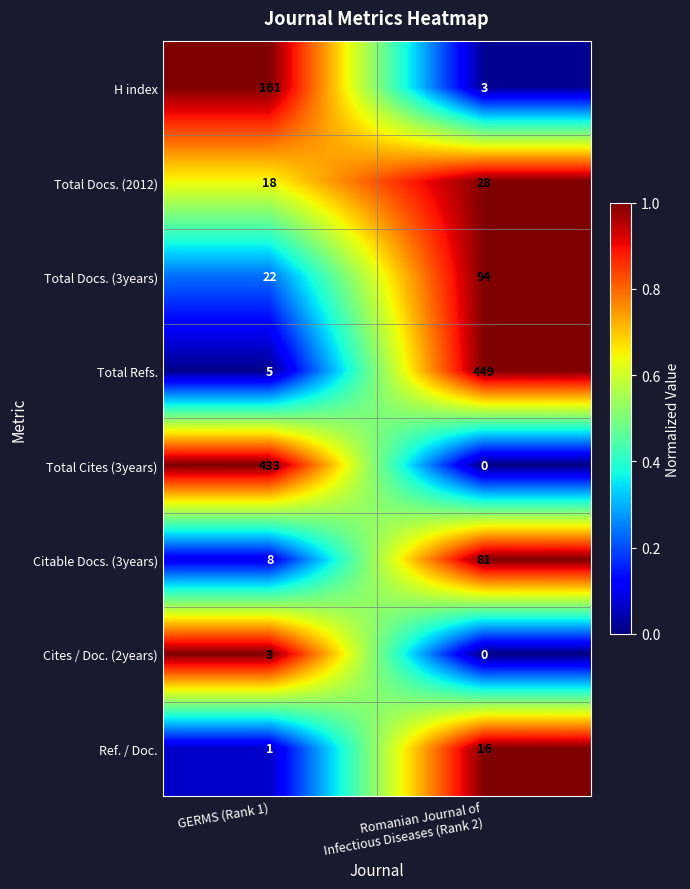

Rank the series by their maximum value, from highest to lowest.

Total Refs., Total Cites (3years), H index, Total Docs. (3years), Citable Docs. (3years), Total Docs. (2012), Ref. / Doc., Cites / Doc. (2years)